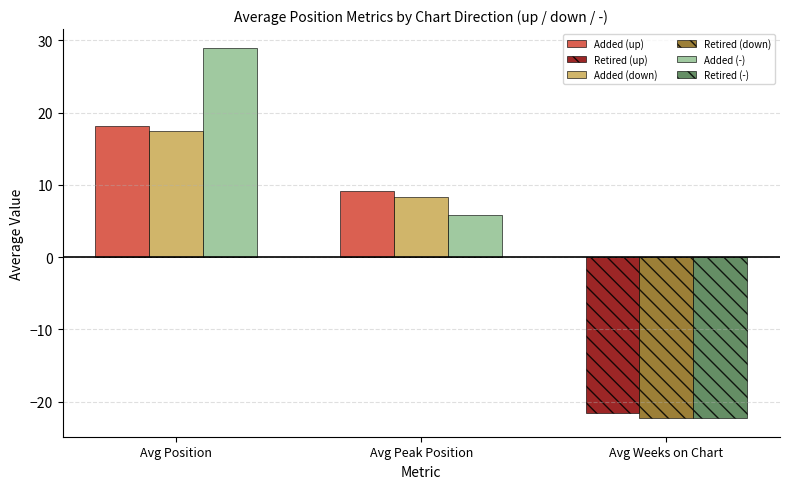

Is the value of Added (down) at Avg Position greater than the value of Added (-) at Avg Weeks on Chart?

Yes